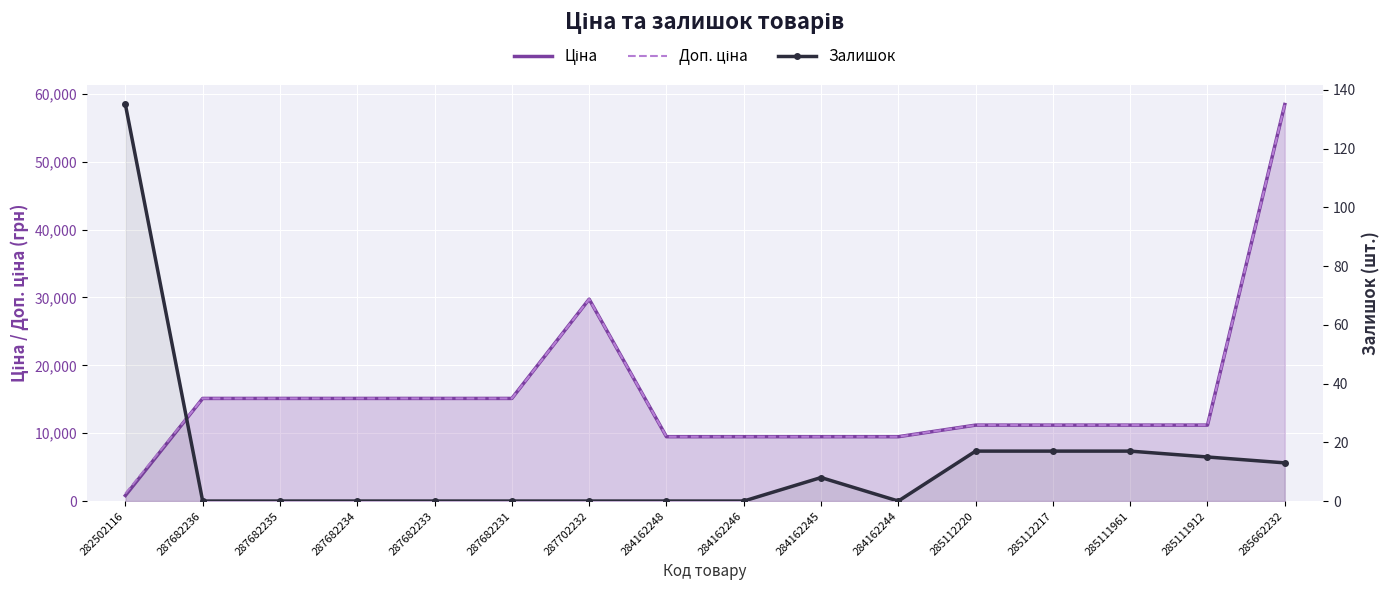

What is the sum of all Ціна values?

247265.2